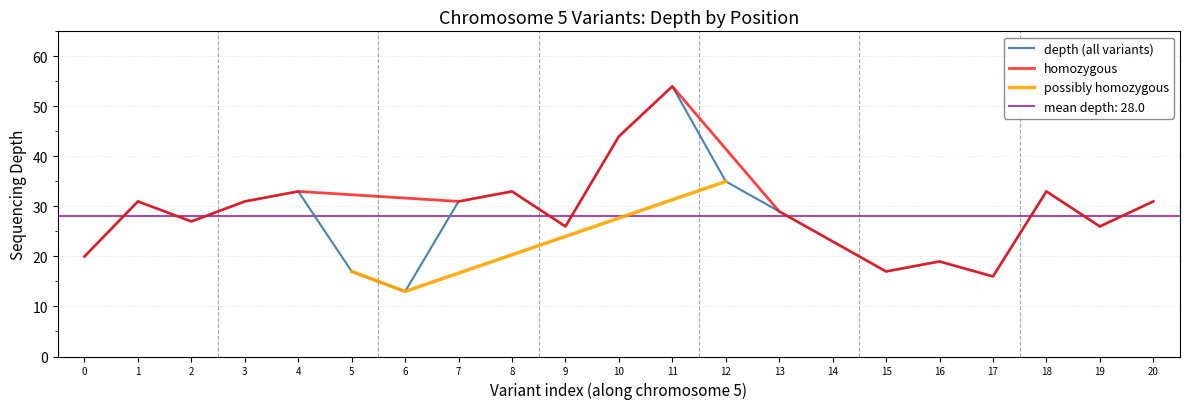

Reading left to right, extract all data points from this chart.

20	31	27	31	33	17	13	31	33	26	44	54	35	29	23	17	19	16	33	26	31